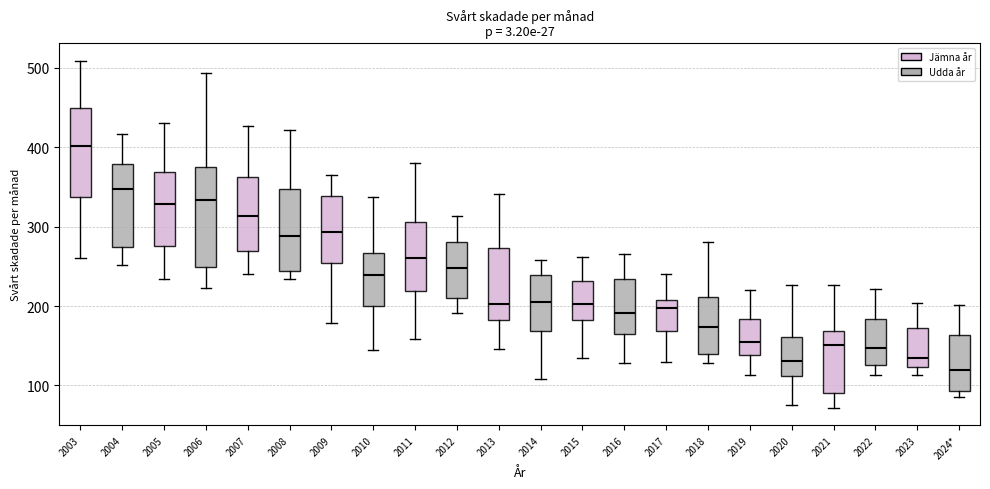

Reading left to right, transcribe this box plot: for each box, give where its median line is, the range the box spans, and where its two whiskers end, as read against the y-axis. The values are not printed on the chart, so give them approximately, as read against the axis.

2003: median 400, box 340 to 450, whiskers 260 to 510
2004: median 350, box 280 to 380, whiskers 250 to 420
2005: median 330, box 280 to 370, whiskers 230 to 430
2006: median 330, box 250 to 380, whiskers 220 to 490
2007: median 310, box 270 to 360, whiskers 240 to 430
2008: median 290, box 240 to 350, whiskers 230 to 420
2009: median 290, box 250 to 340, whiskers 180 to 370
2010: median 240, box 200 to 270, whiskers 150 to 340
2011: median 260, box 220 to 310, whiskers 160 to 380
2012: median 250, box 210 to 280, whiskers 190 to 310
2013: median 200, box 180 to 270, whiskers 150 to 340
2014: median 200, box 170 to 240, whiskers 110 to 260
2015: median 200, box 180 to 230, whiskers 130 to 260
2016: median 190, box 160 to 230, whiskers 130 to 270
2017: median 200, box 170 to 210, whiskers 130 to 240
2018: median 170, box 140 to 210, whiskers 130 to 280
2019: median 160, box 140 to 180, whiskers 110 to 220
2020: median 130, box 110 to 160, whiskers 80 to 230
2021: median 150, box 90 to 170, whiskers 70 to 230
2022: median 150, box 130 to 180, whiskers 110 to 220
2023: median 130, box 120 to 170, whiskers 110 to 200
2024*: median 120, box 90 to 160, whiskers 90 (just below the box's lower edge) to 200